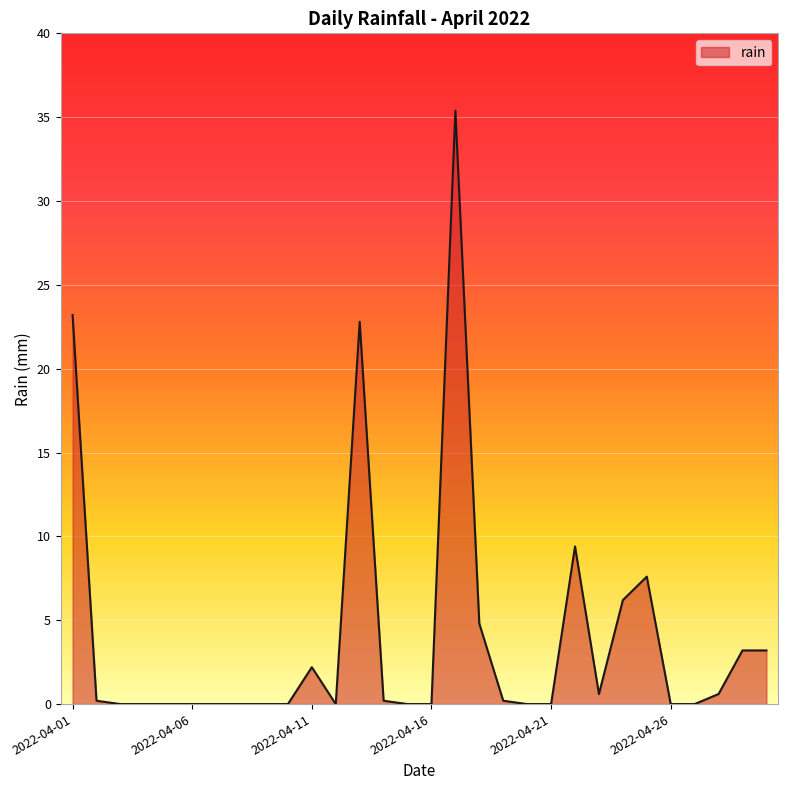

What is the greatest value displayed?

35.4